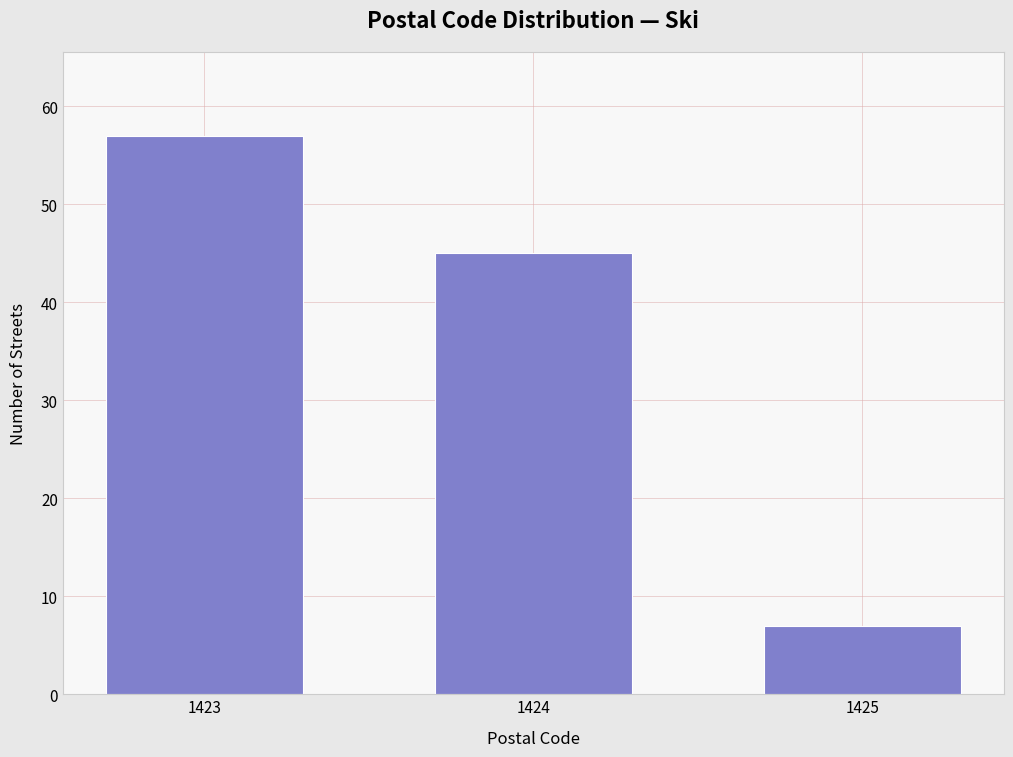

Reading left to right, list all the values displayed in this chart.

57	45	7